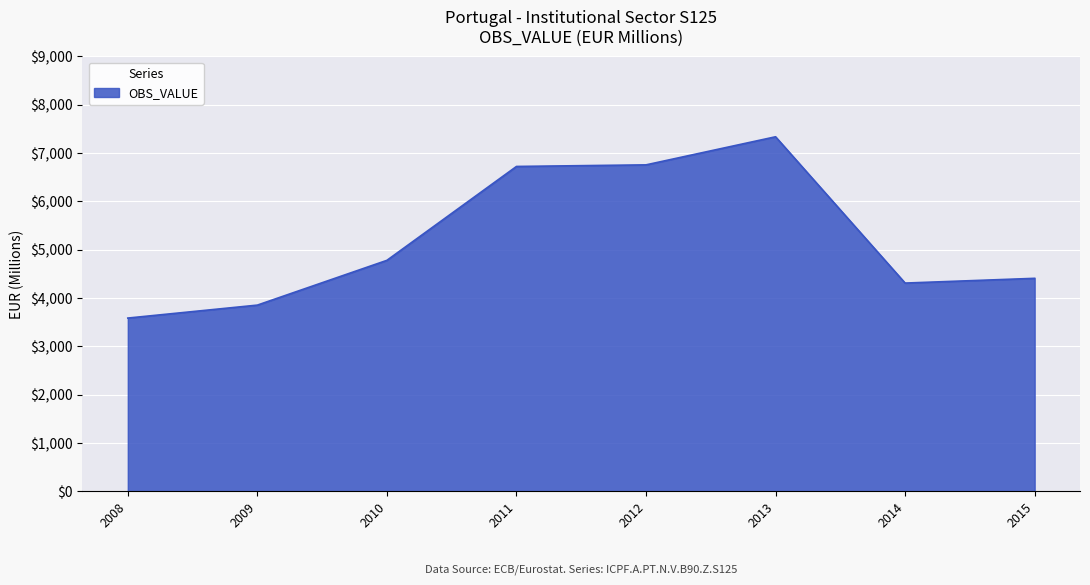

What is the average value?

5219